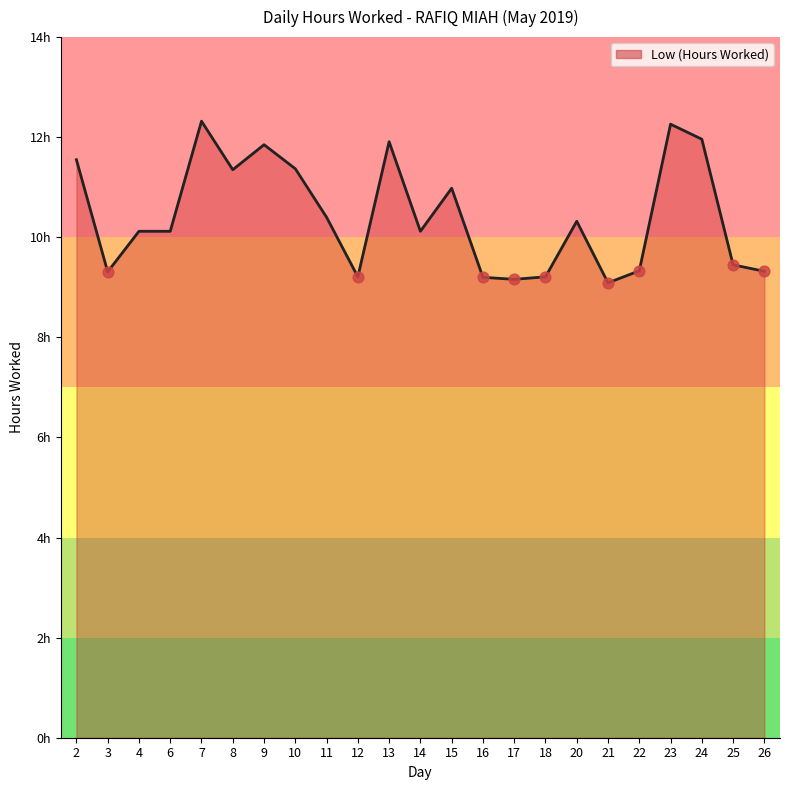

Approximately how many times larger is the value at 24 compared to 10?

1.1